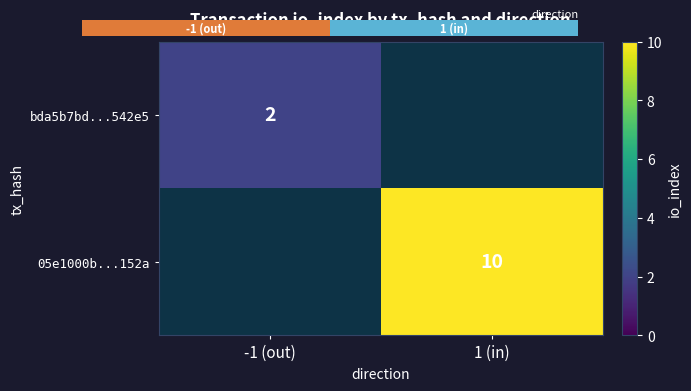

What is the minimum value shown in the chart?

2.0